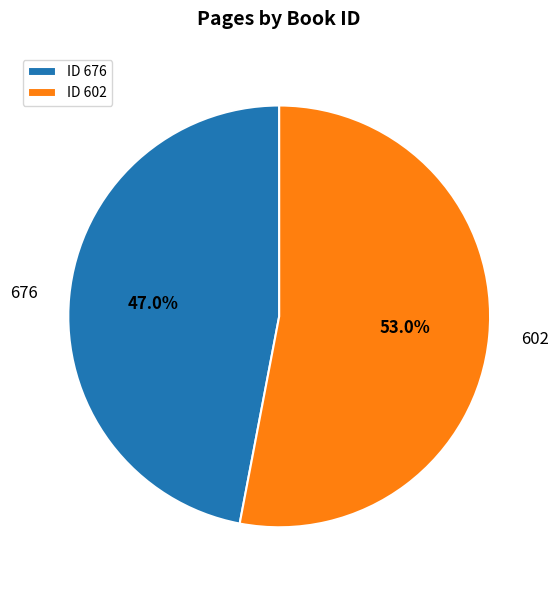

To the nearest percent, what is the difference between the 602 and 676 slice percentages?

6%